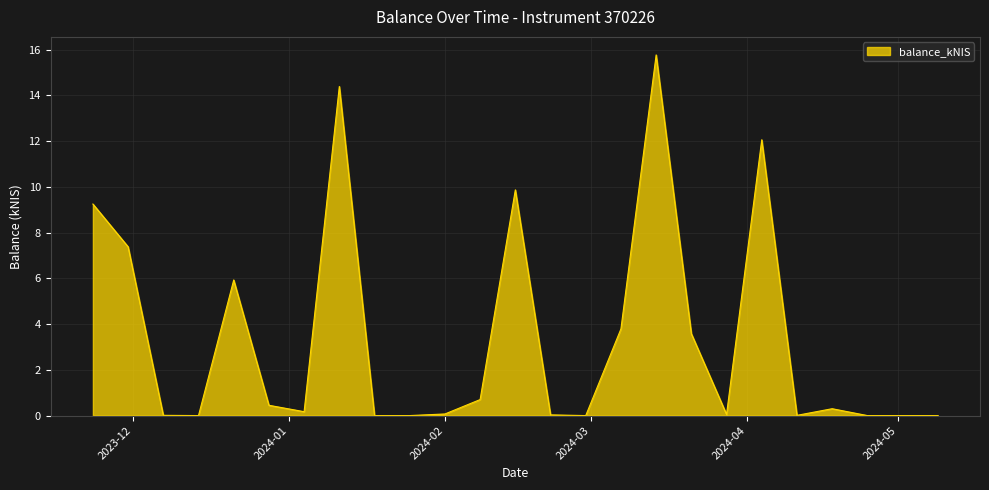

What is the maximum value shown in the chart?

15.8